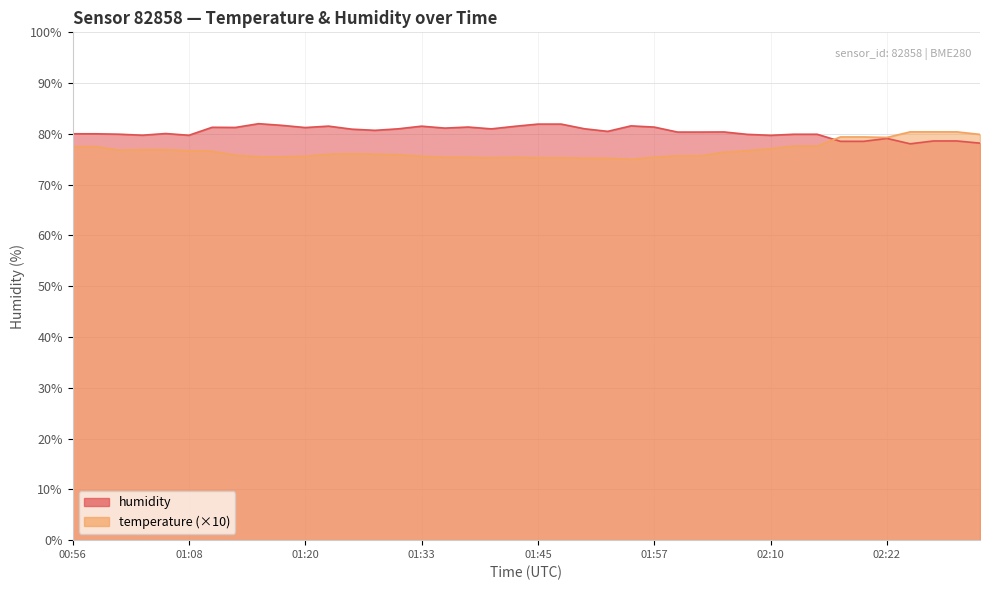

What is the label of the 11th point from the left?

01:20